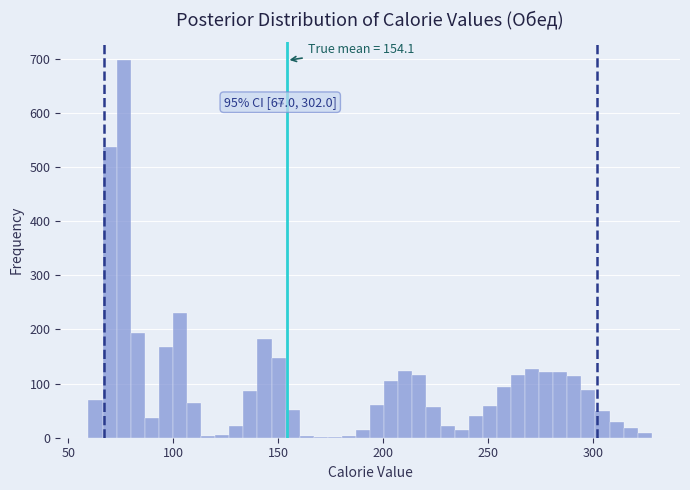

Around what value on the x-axis is the tallest bar? Give the approximate position of its centre, as read against the axis.

75